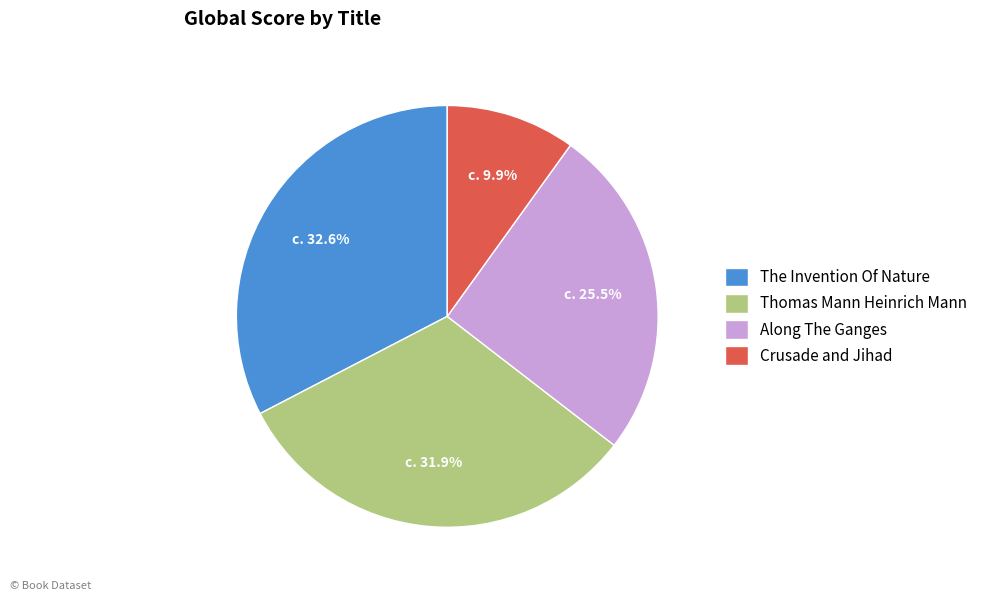

Which category has the biggest portion of the pie?

The Invention Of Nature